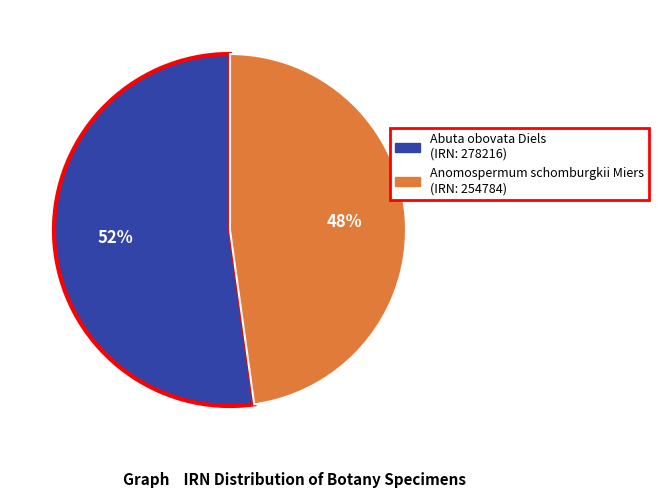

Does any single category account for the majority?

Yes